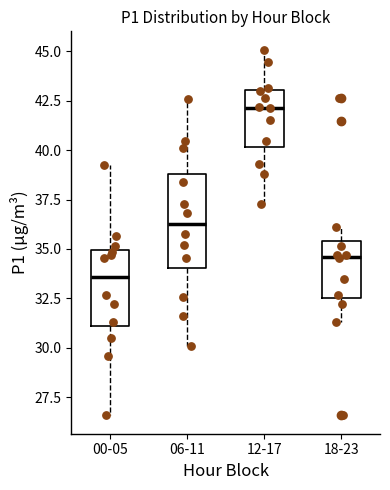

Where does the median line of the box for 06-11 sit on the y-axis? The values are not printed on the chart, so give them approximately, as read against the axis.

36.5